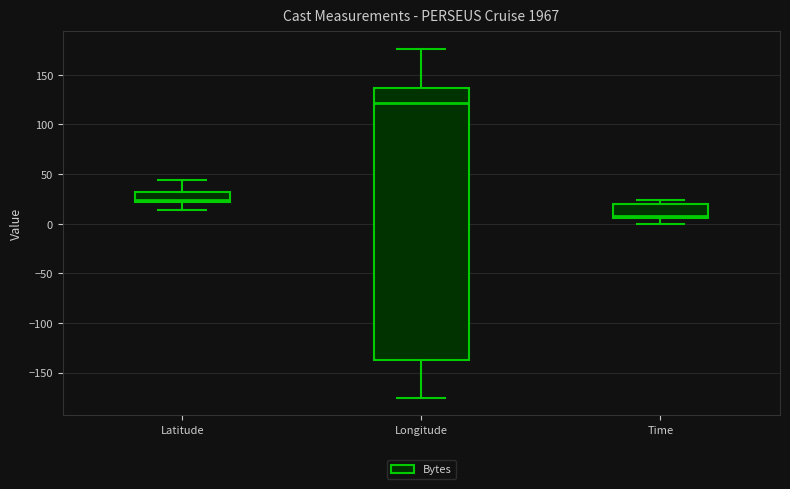

Reading left to right, read every box against the y-axis: the position of its median line, the range the box covers, and the ends of its whiskers. The values are not printed on the chart, so give them approximately, as read against the axis.

Latitude: median 25, box 20 to 30, whiskers 15 to 45
Longitude: median 120, box -135 to 135, whiskers -175 to 175
Time: median 10, box 5 to 20, whiskers 0 to 25